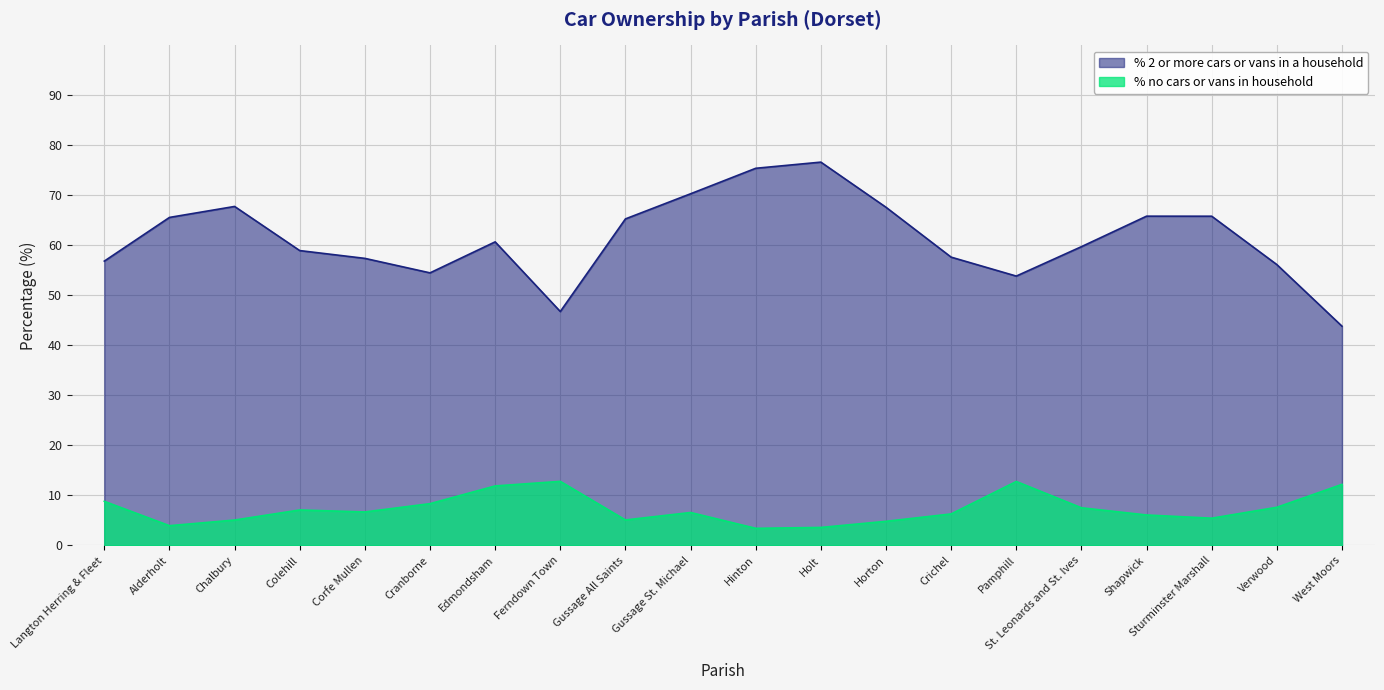

At which category does % no cars or vans in household reach its first local peak?

Colehill